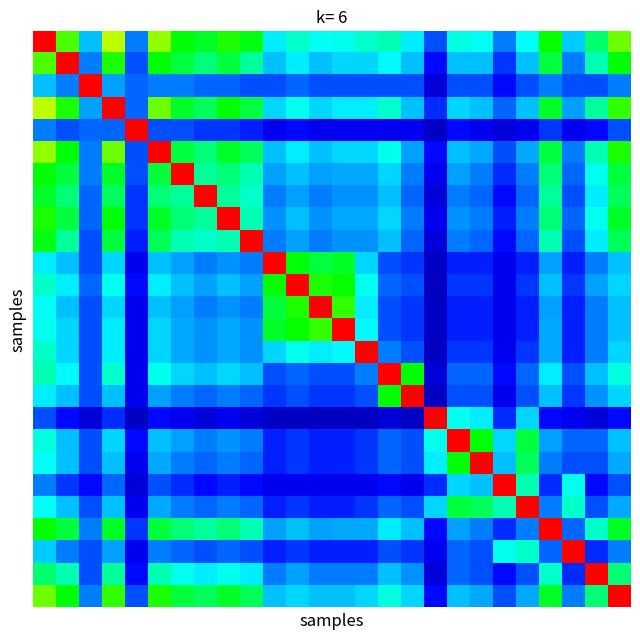

At how many categories does at least one series exceed 0?

26